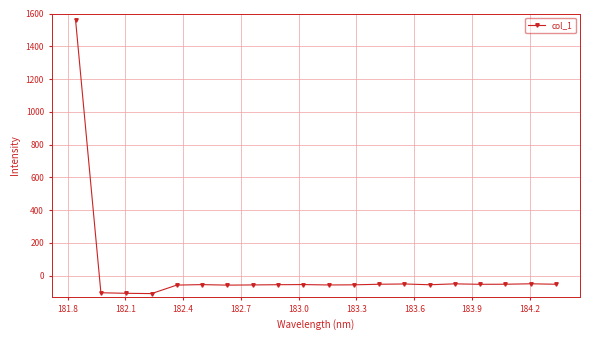

What is the value of the 18th point from the left?

-52.8